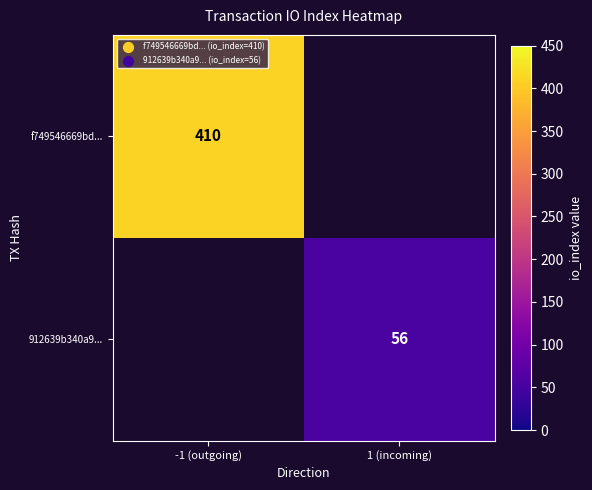

What is the greatest value displayed?

410